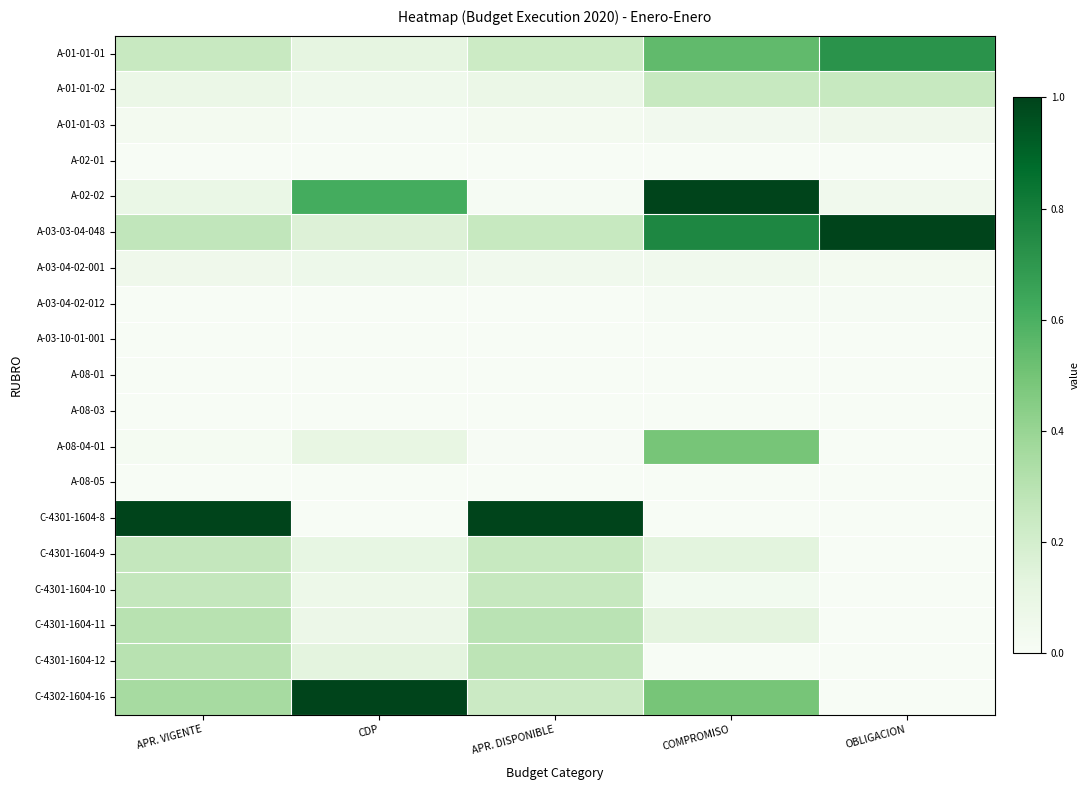

Which series has the largest range (max minus min)?

C-4301-1604-8